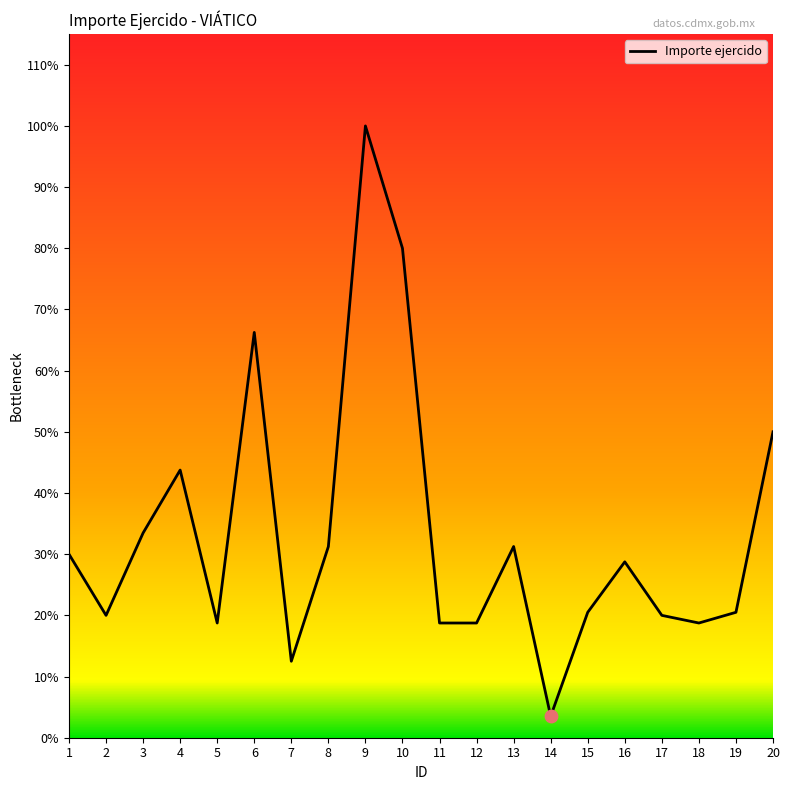

Does the chart have visible grid lines?

No